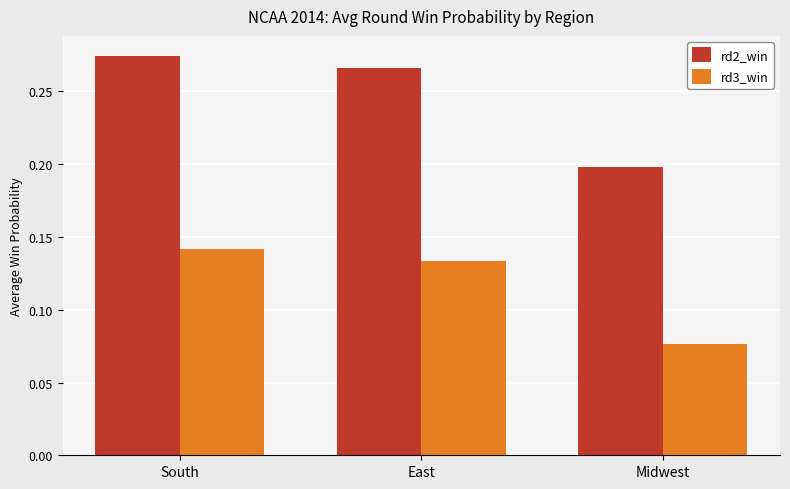

At which label is rd2_win closest to 0?

Midwest